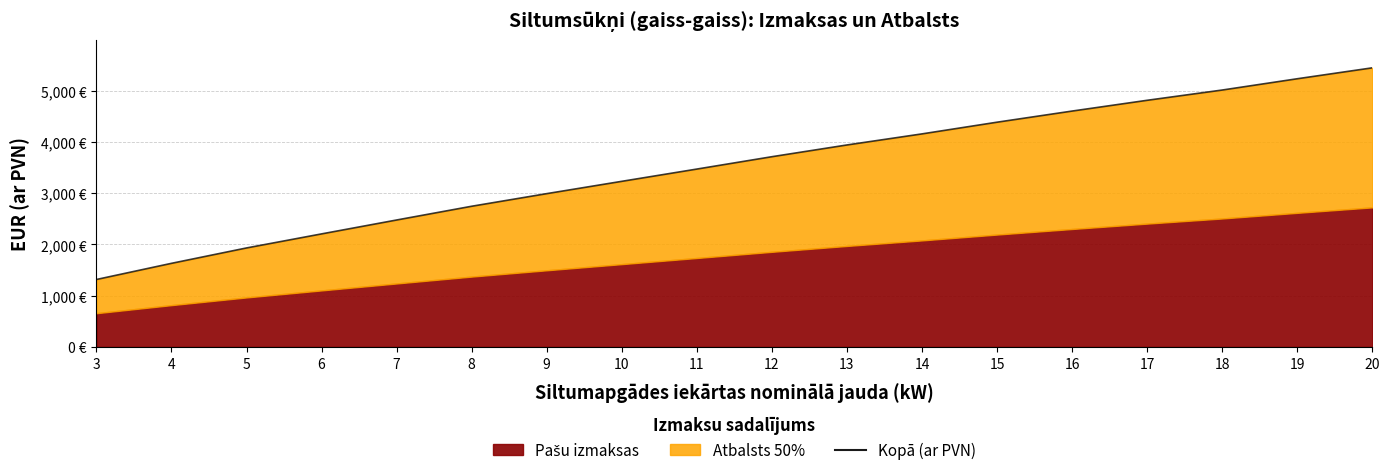

The value at 12 is 3709. True or false?

True